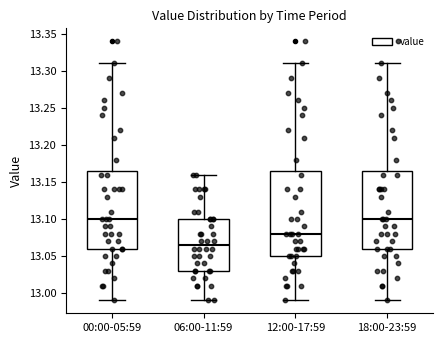

Reading left to right, read every box against the y-axis: the position of its median line, the range the box covers, and the ends of its whiskers. The values are not printed on the chart, so give them approximately, as read against the axis.

00:00-05:59: median 13.100, box 13.060 to 13.165, whiskers 12.990 to 13.310
06:00-11:59: median 13.065, box 13.030 to 13.100, whiskers 12.990 to 13.160
12:00-17:59: median 13.080, box 13.050 to 13.165, whiskers 12.990 to 13.310
18:00-23:59: median 13.100, box 13.060 to 13.165, whiskers 12.990 to 13.310